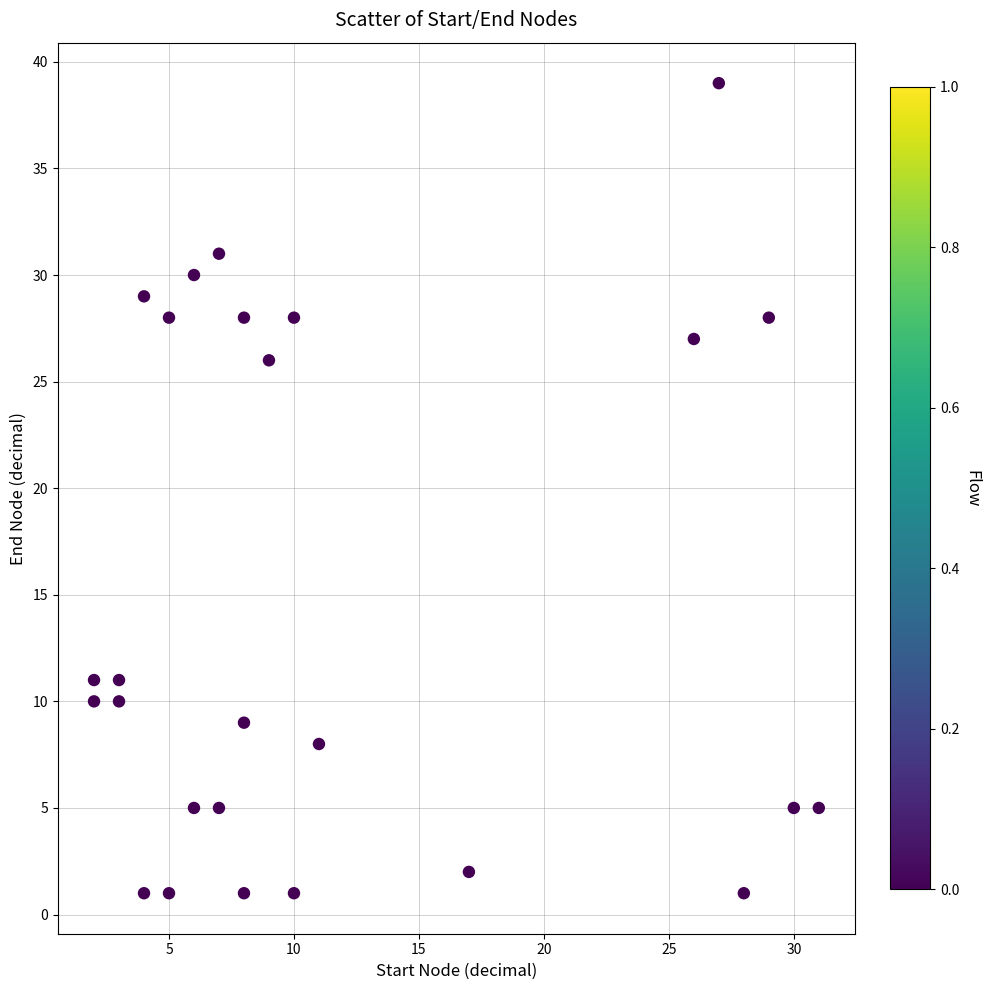

What is the range of Y values (max minus min)?

38